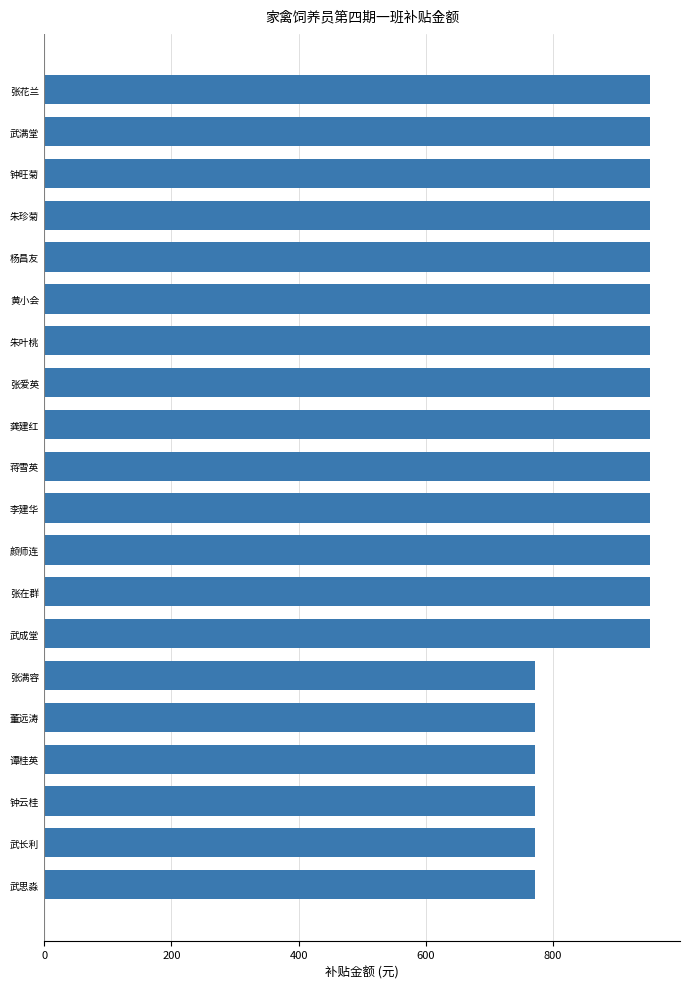

What is the maximum value shown in the chart?

952